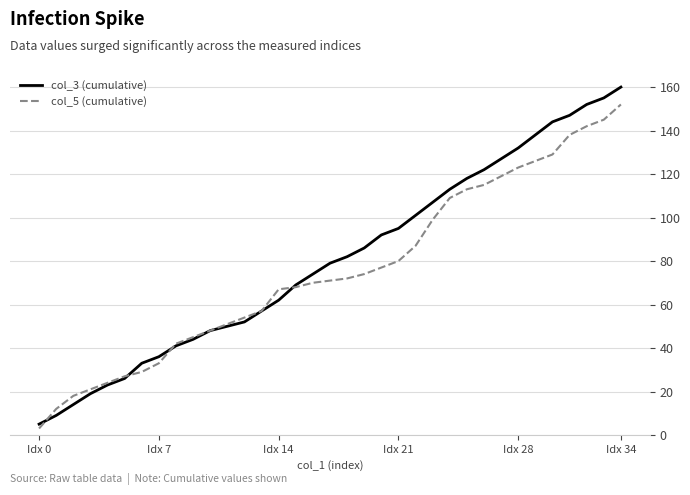

Which series has the largest range (max minus min)?

col_3 (cumulative)